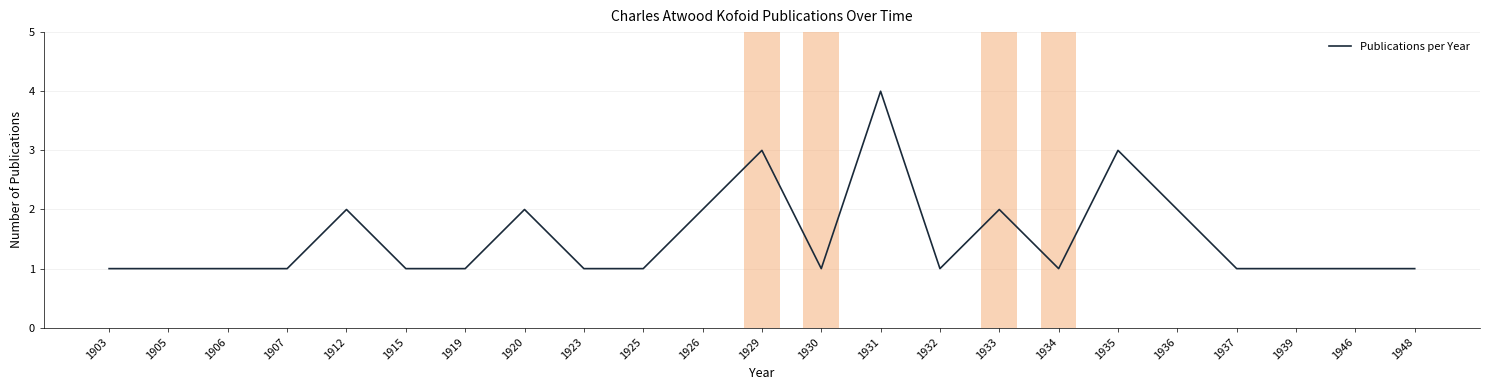

What is the ratio of the value at 1932 to the value at 1930?

1.0